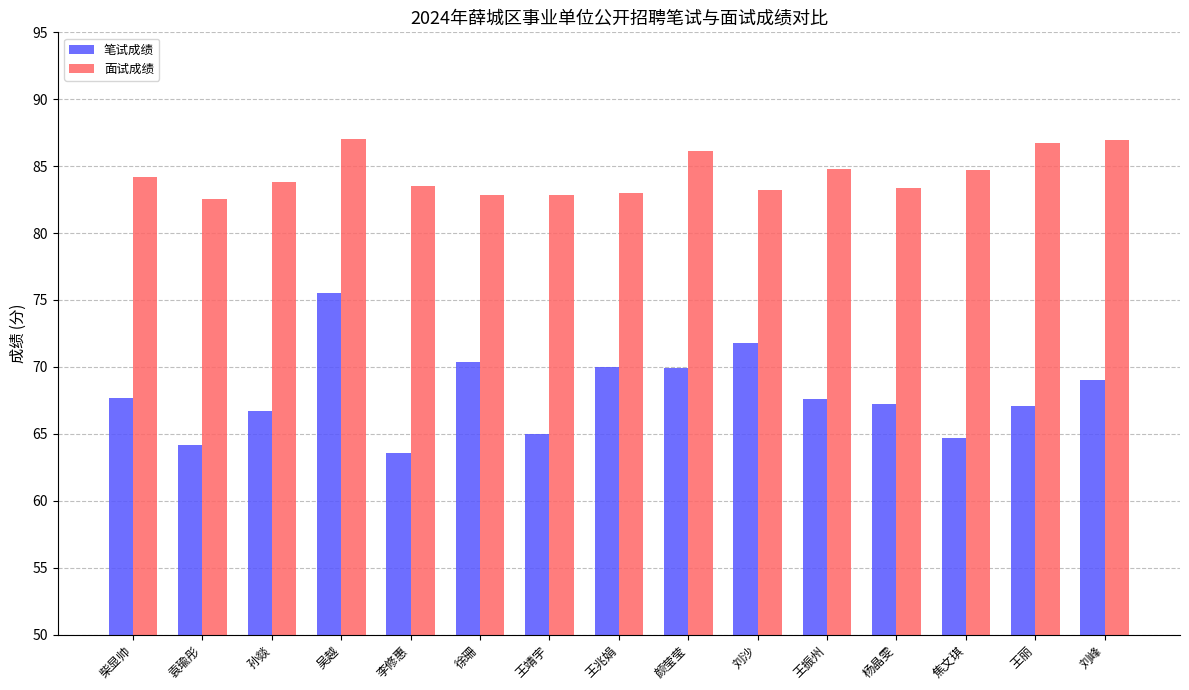

What position from the right is 袁瑜彤?

14